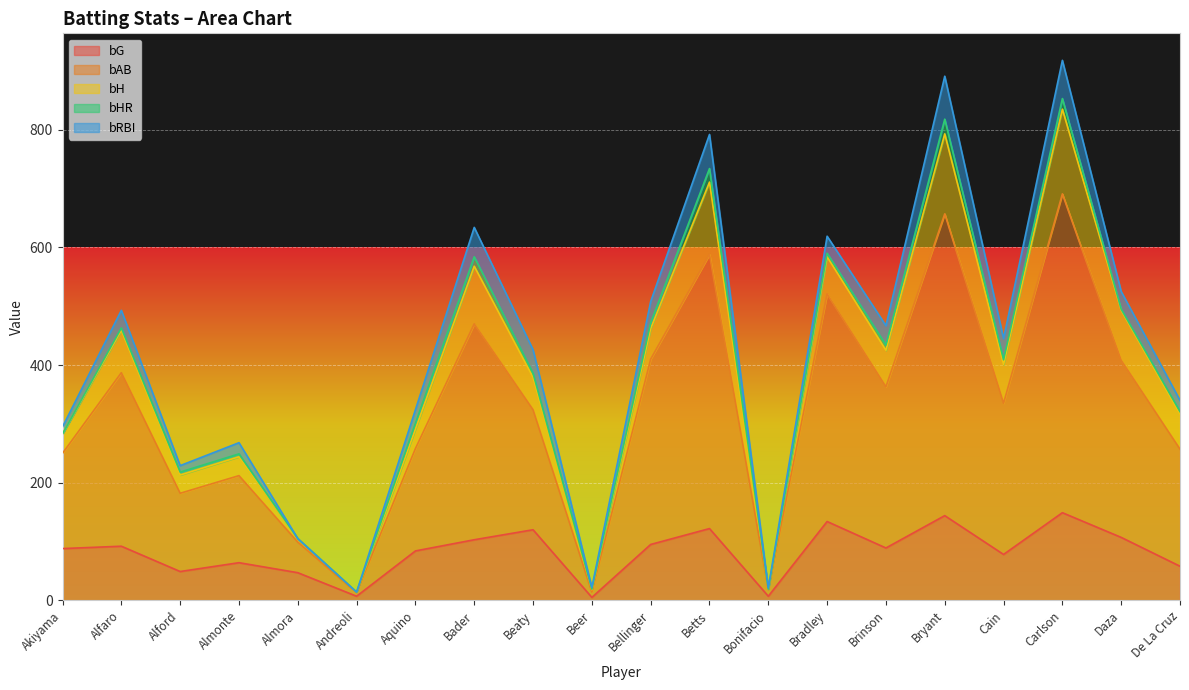

What is the label of the 12th point from the left?

Betts